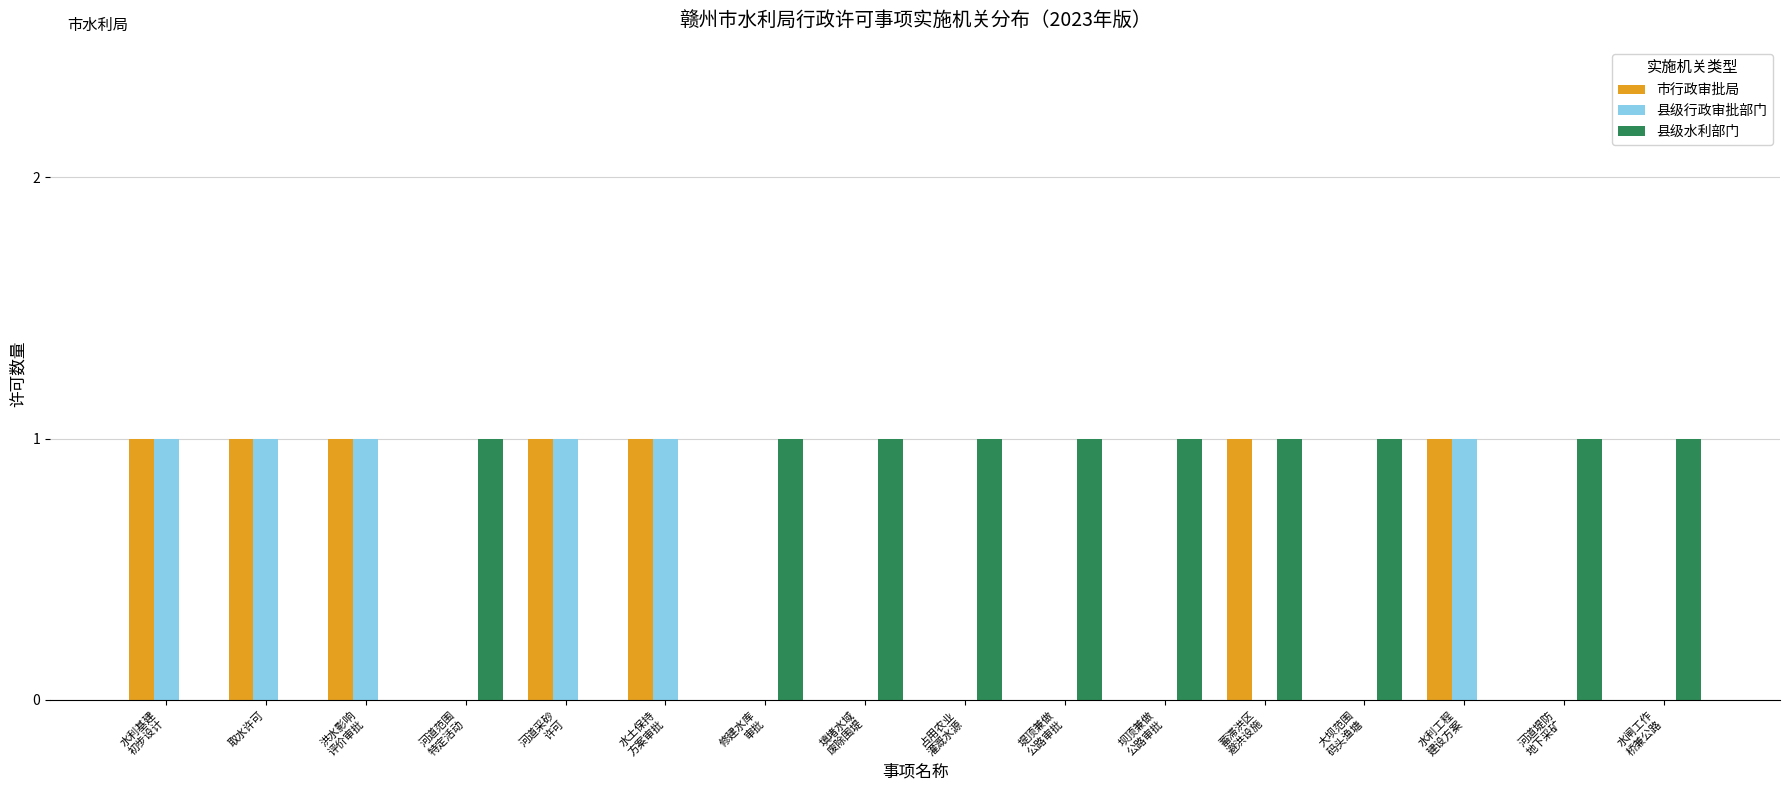

How many 市行政审批局 values are between 0 and 1?

16